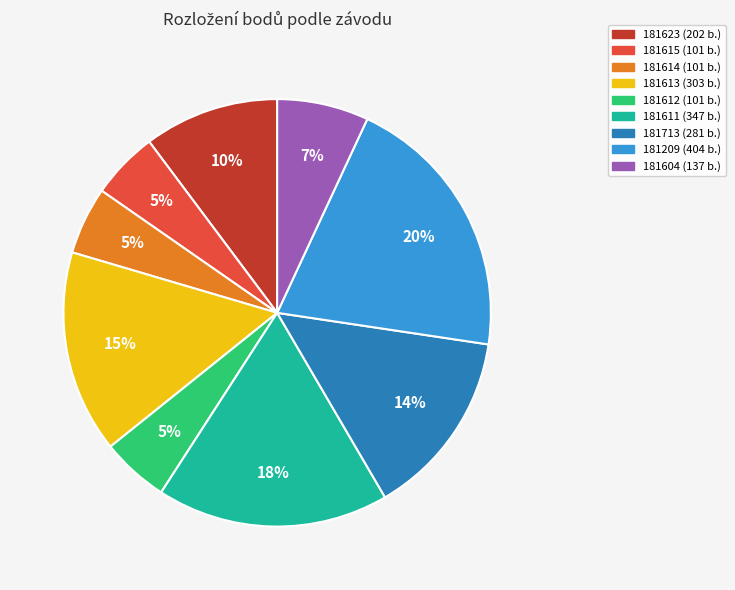

Count the number of slices in the pie.

9